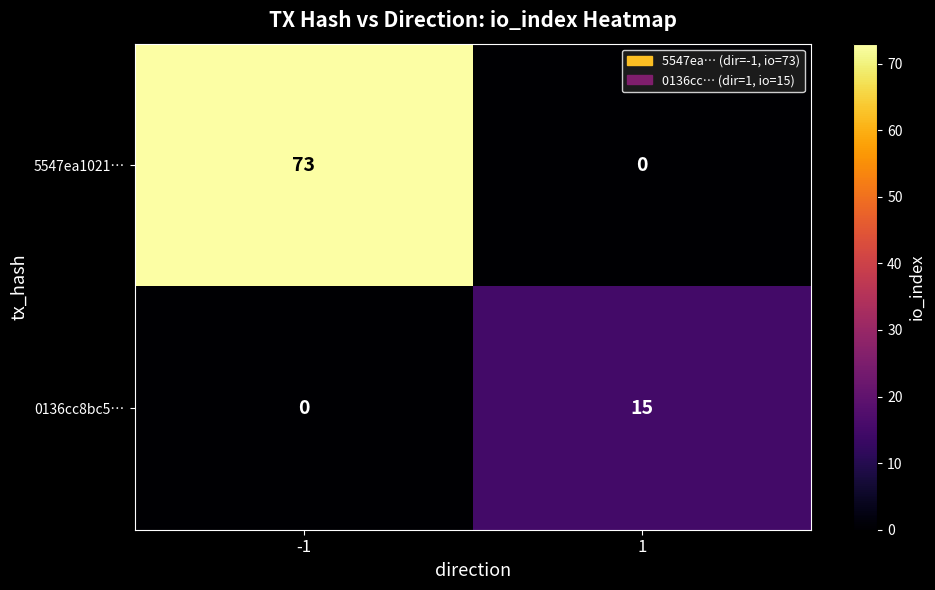

Reading right to left, list all the values displayed in this chart.

5547ea1021…: 1=0	-1=73
0136cc8bc5…: 1=15	-1=0